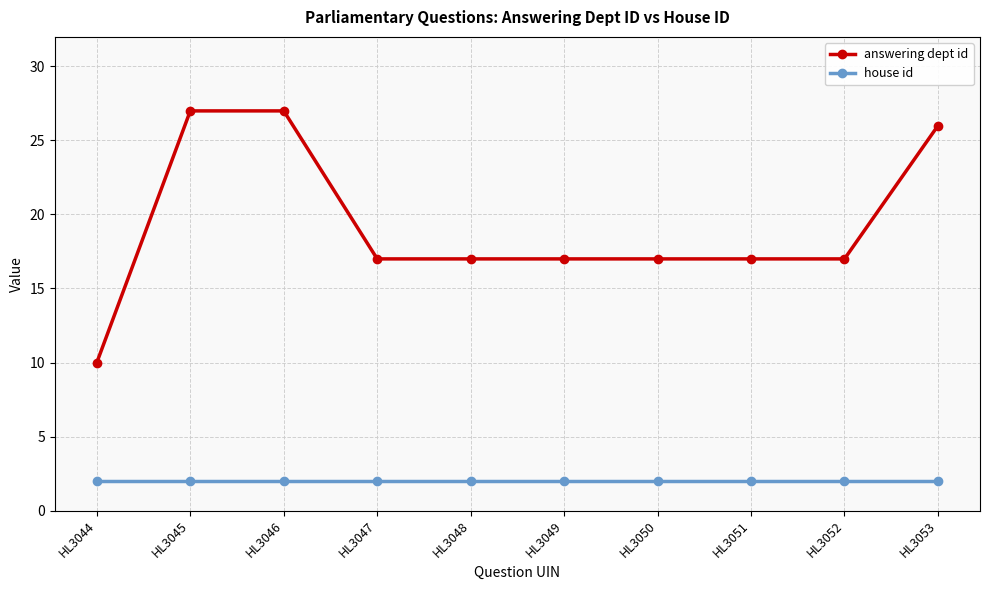

What is the total value across all series at HL3050?

19